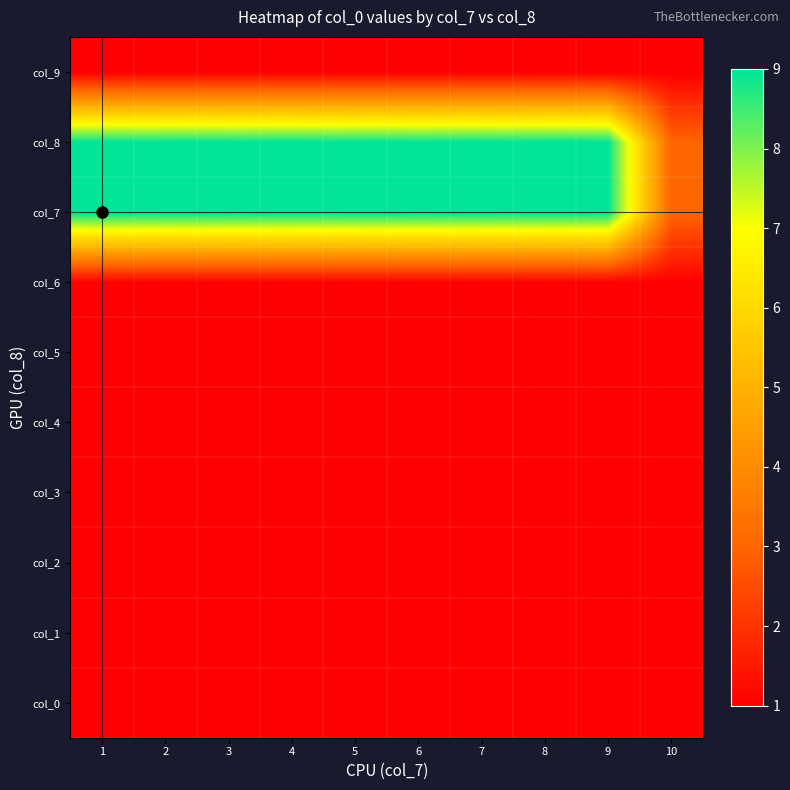

List the series in order of their peak value, highest first.

col_7, col_8, col_0, col_1, col_2, col_3, col_4, col_5, col_6, col_9